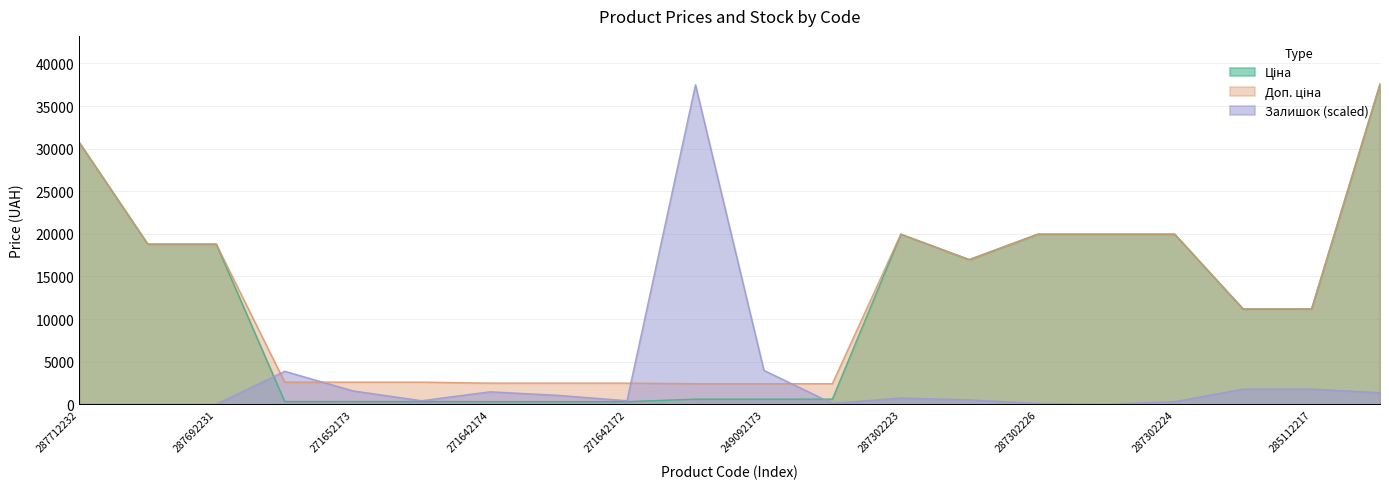

What position from the right is 271642174?

14